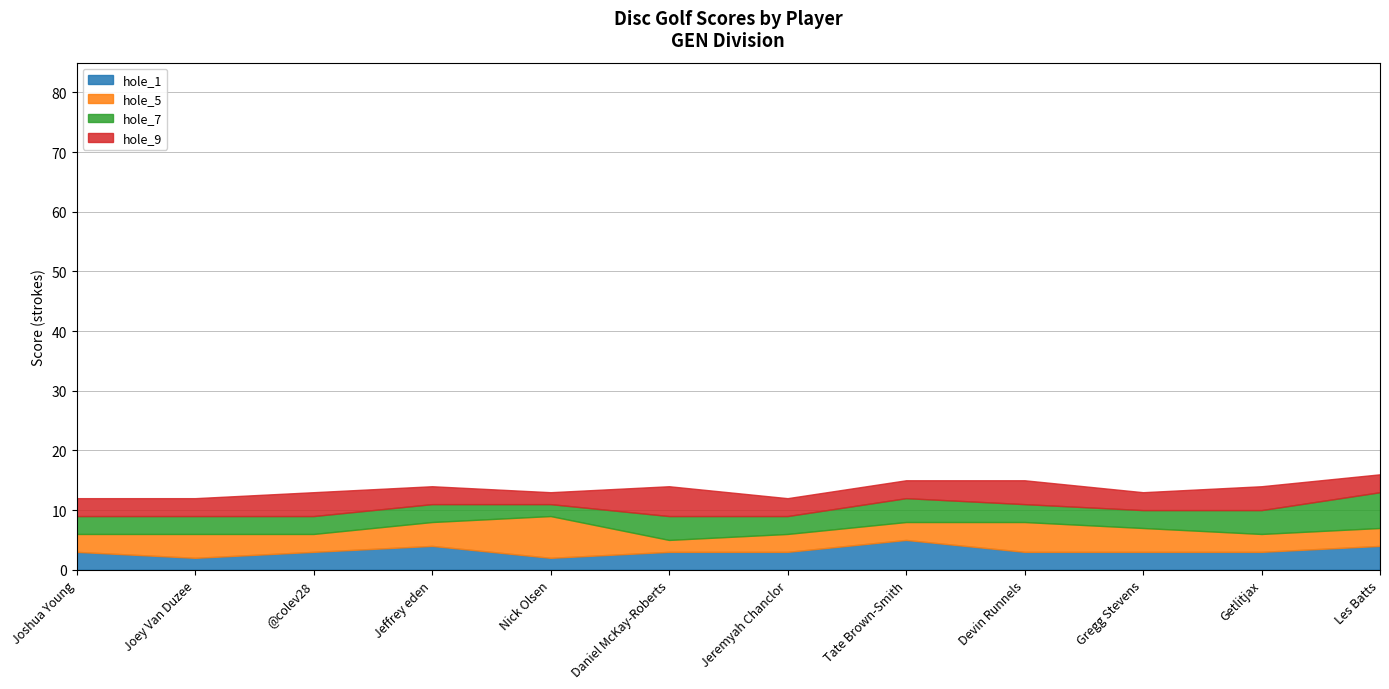

At which label is hole_9 closest to 3?

Joshua Young